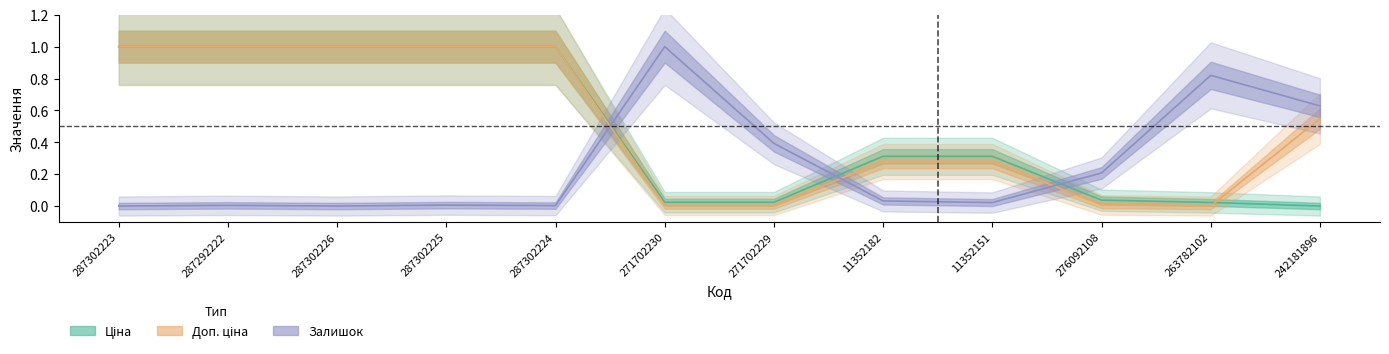

Rank the series by their maximum value, from highest to lowest.

Ціна, Доп. ціна, Залишок